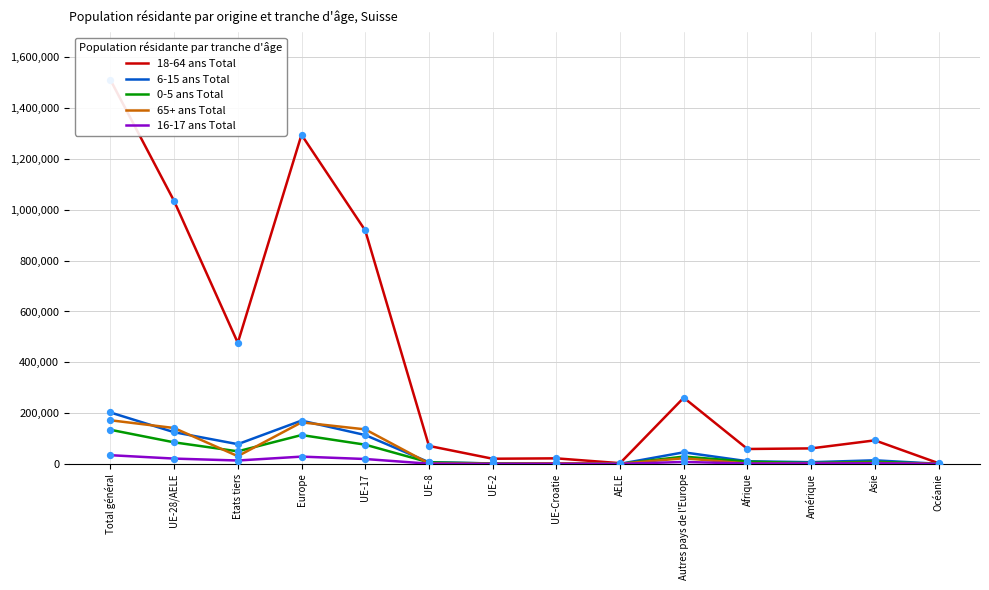

At how many categories does at least one series exceed 1065316?

2